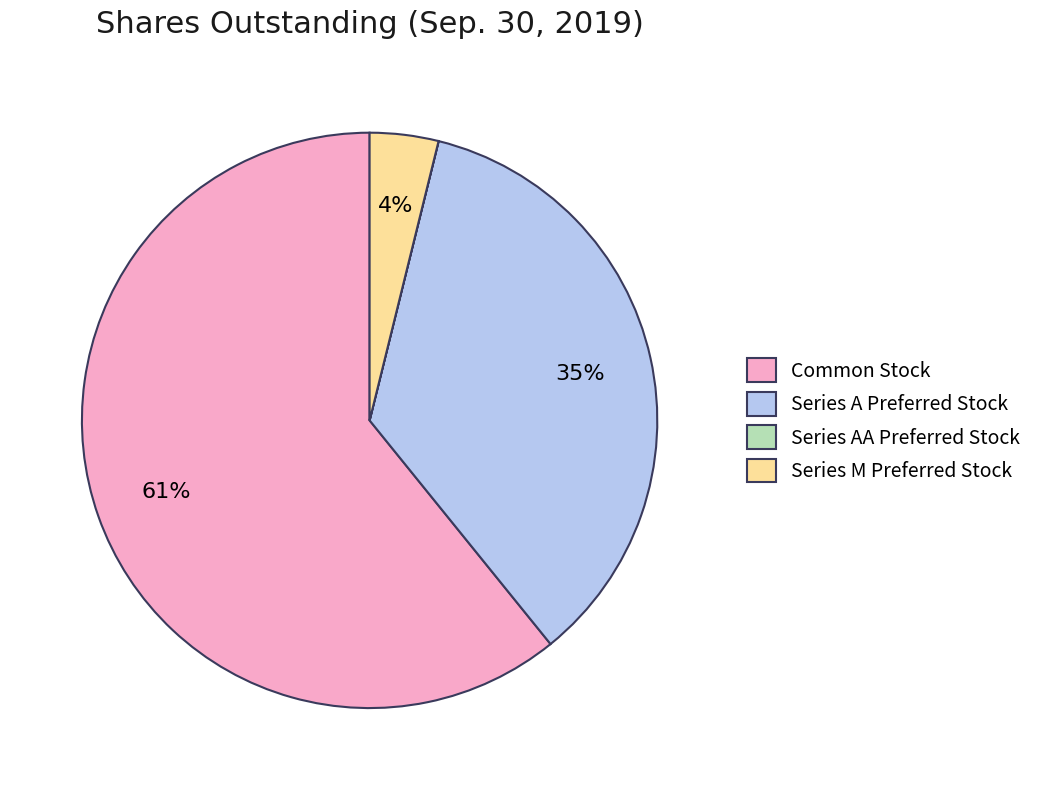

Which slice is the largest?

Common Stock